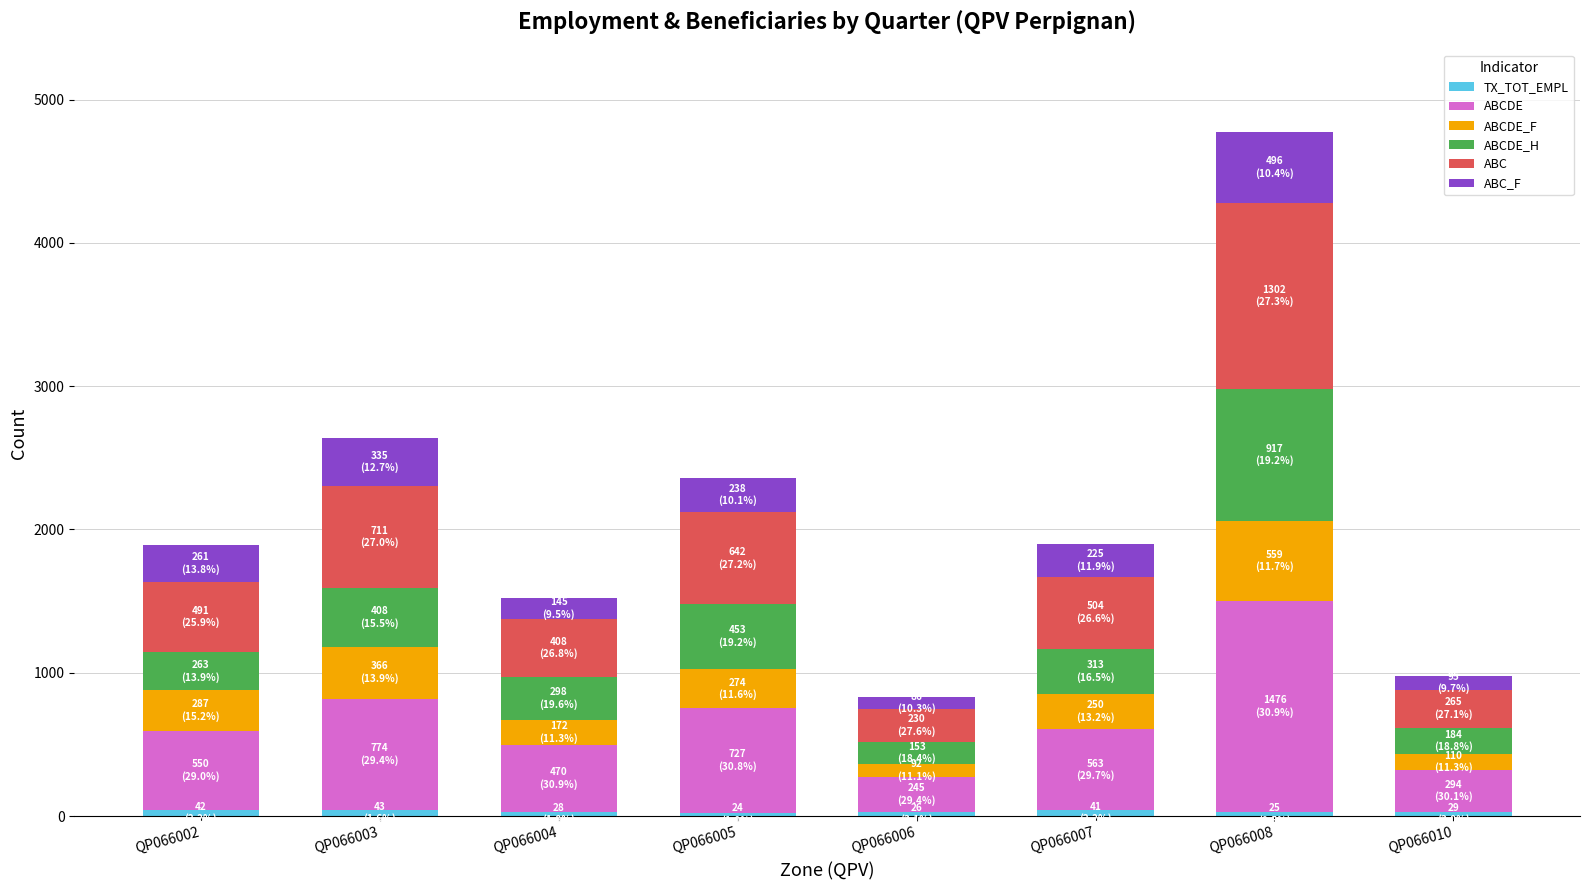

At which category is the sum across all series the highest?

QP066008